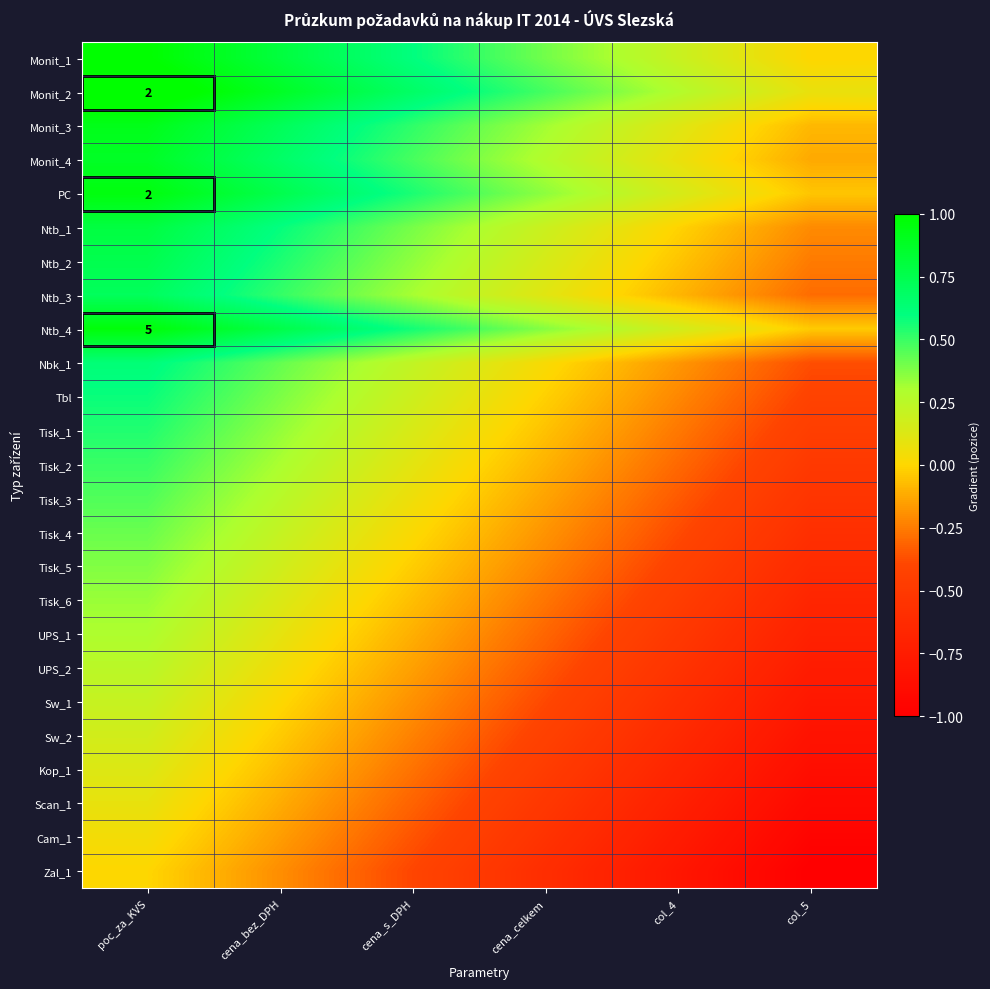

Where is Tisk_4 nearest to the value 0?

cena_s_DPH